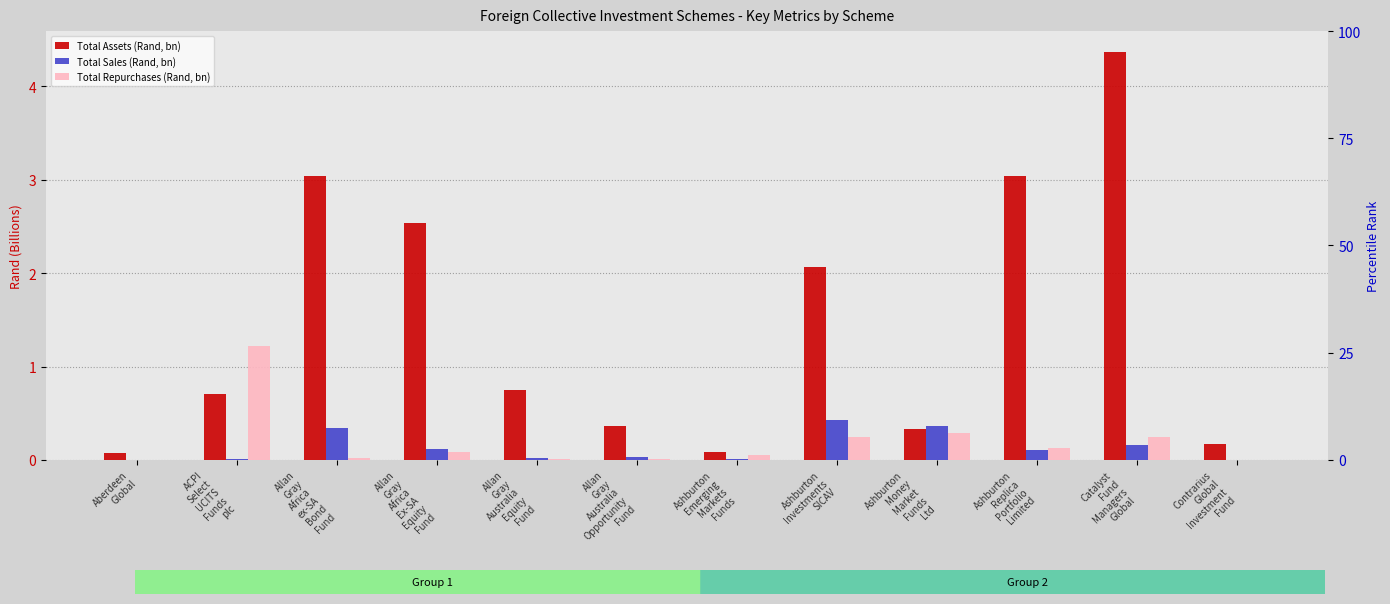

Rank the categories by Total Sales (Rand, bn) value from highest to lowest.

Ashburton
Investments
SICAV, Ashburton
Money
Market
Funds
Ltd, Allan
Gray
Africa
ex-SA
Bond
Fund, Catalyst
Fund
Managers
Global, Allan
Gray
Africa
Ex-SA
Equity
Fund, Ashburton
Replica
Portfolio
Limited, Allan
Gray
Australia
Opportunity
Fund, Allan
Gray
Australia
Equity
Fund, ACPI
Select
UCITS
Funds
plc, Ashburton
Emerging
Markets
Funds, Contrarius
Global
Investment
Fund, Aberdeen
Global